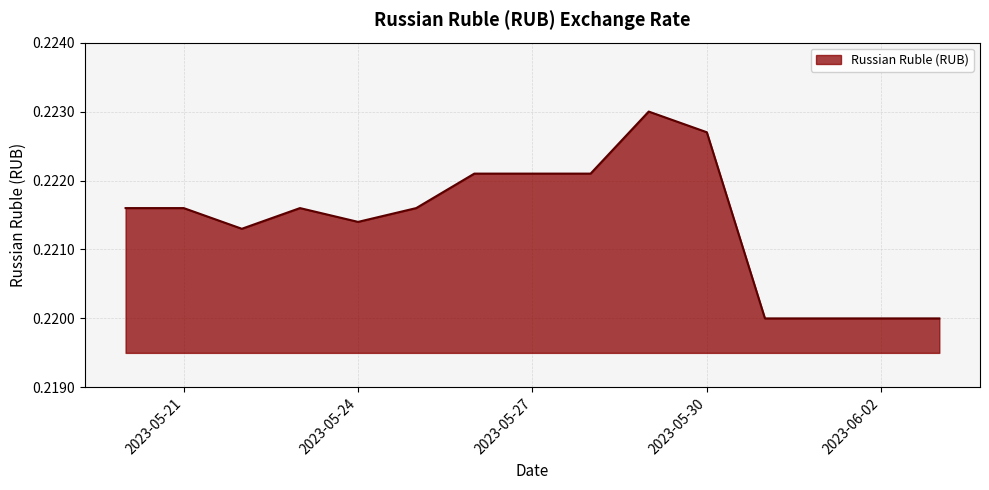

What is the sum of all values?

3.3